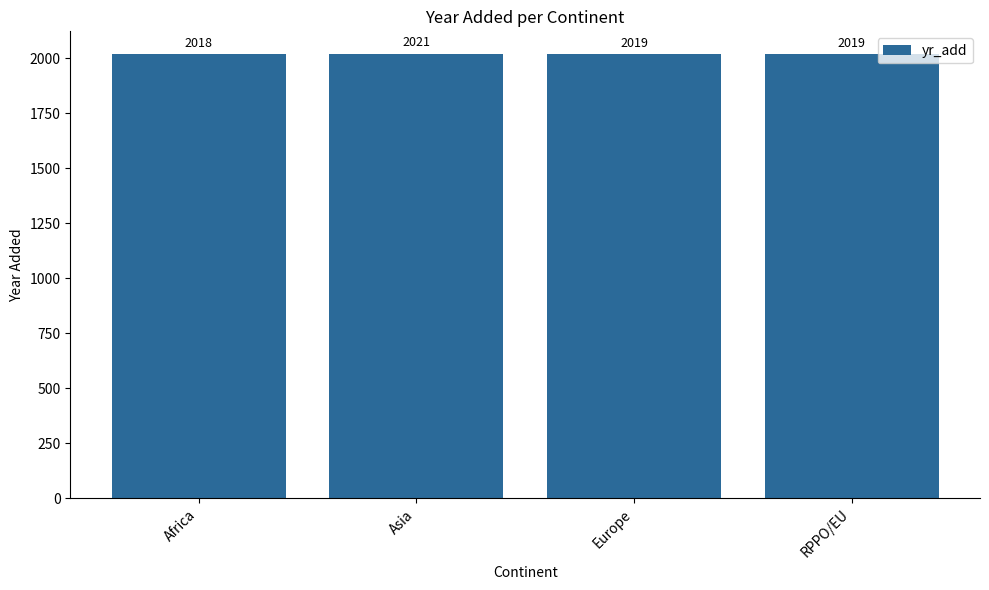

Where does the data first go above 2019?

Asia